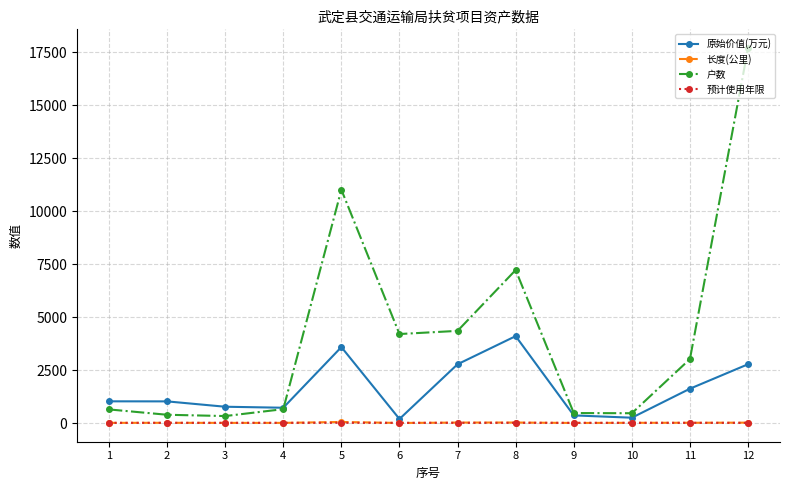

What is the approximate value of 原始价值(万元) at 4?

722.5